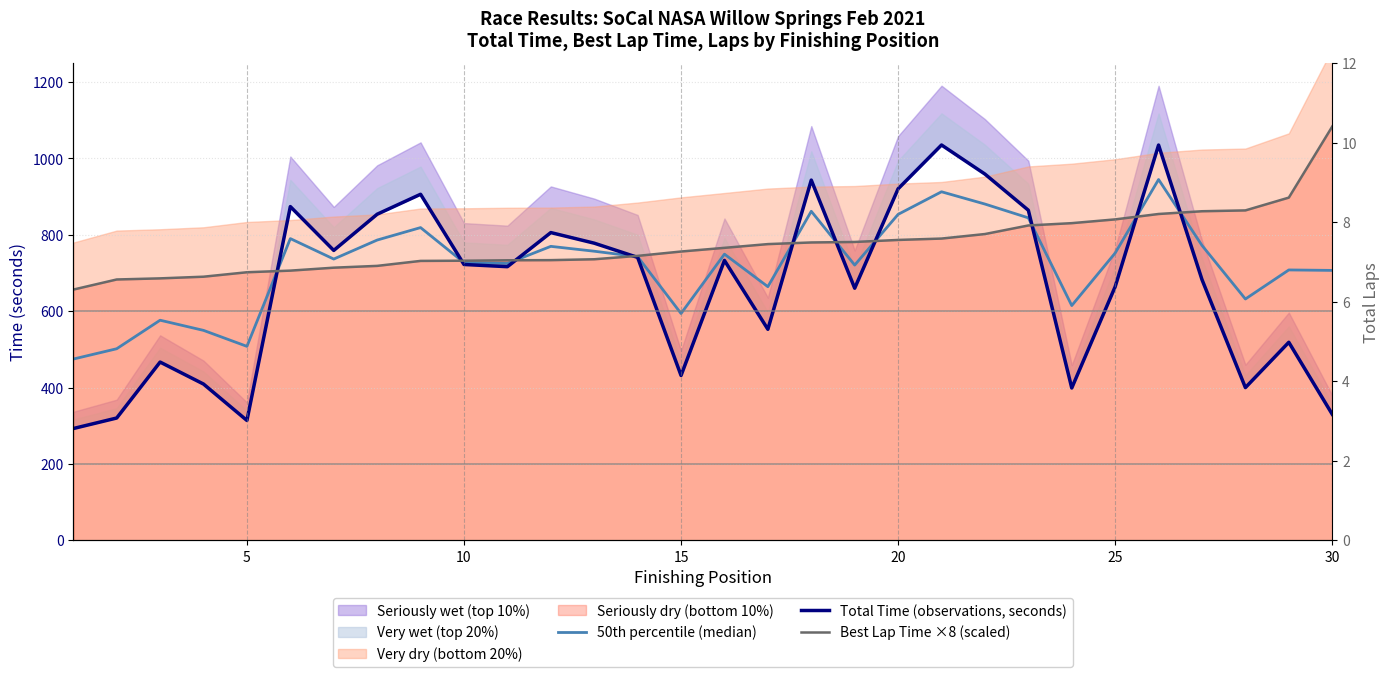

How many interior local peaks does the Total Time (observations, seconds) series have?

9